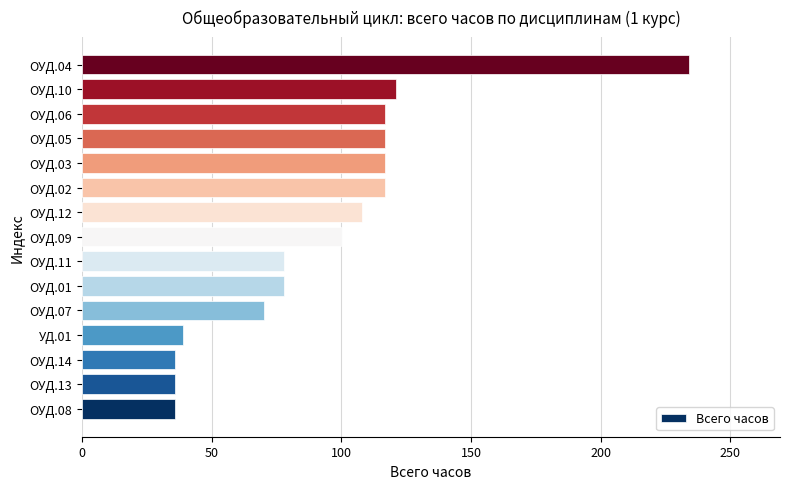

Which category has the highest value across all series?

ОУД.04